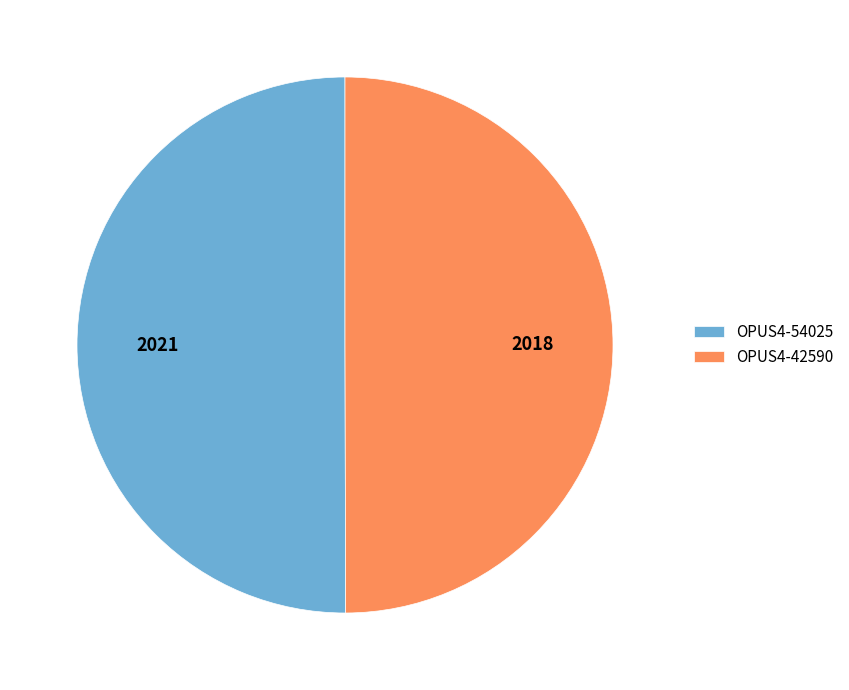

Approximately how many times larger is the value at OPUS4-42590 compared to OPUS4-54025?

1.0